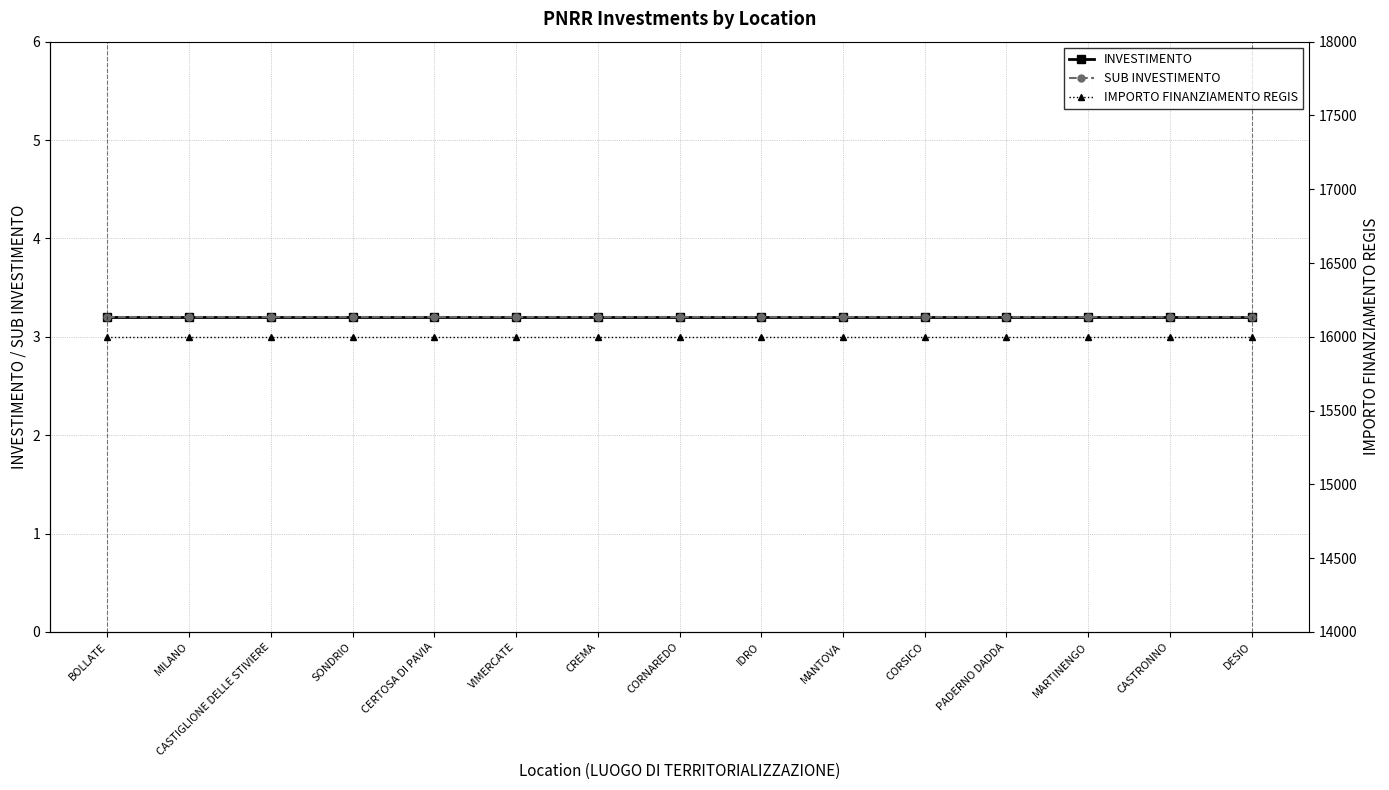

True or false: INVESTIMENTO and IMPORTO FINANZIAMENTO REGIS cross at least once.

False